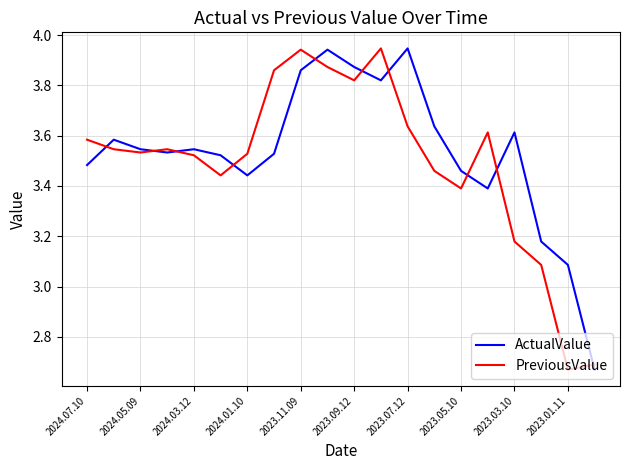

What are all the series names shown in the legend?

ActualValue, PreviousValue